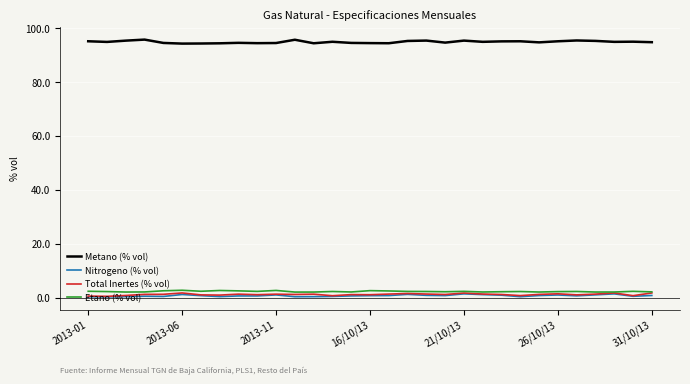

In Metano (% vol), how many points are lower than both neighbors (excluding endpoints)?

9